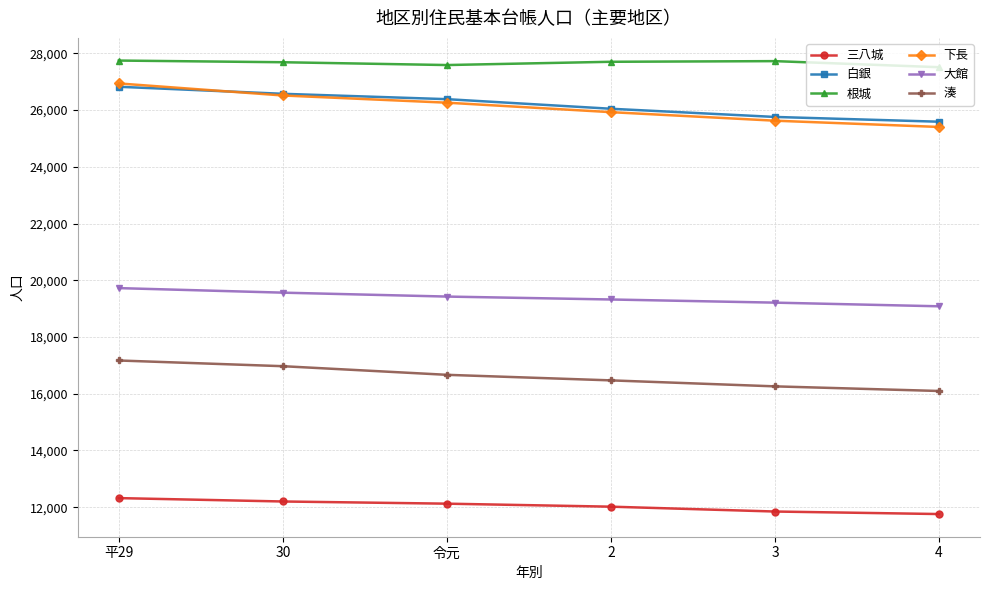

What is the minimum value shown in the chart?

11757